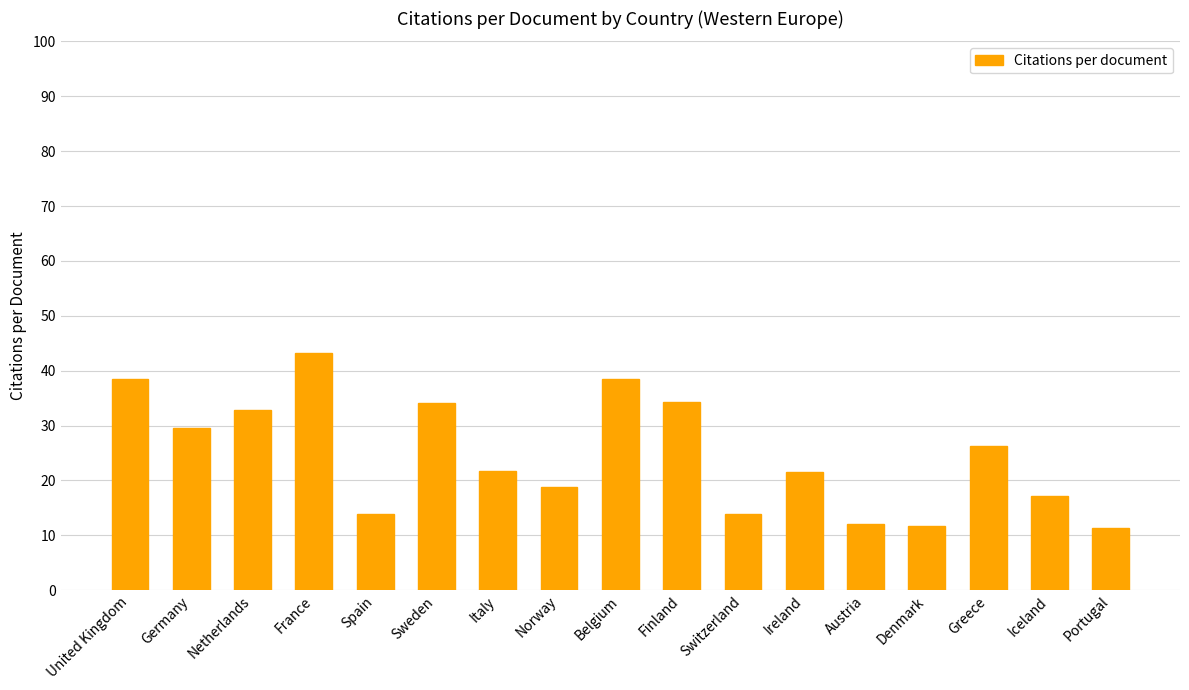

How many bars are there in total?

17